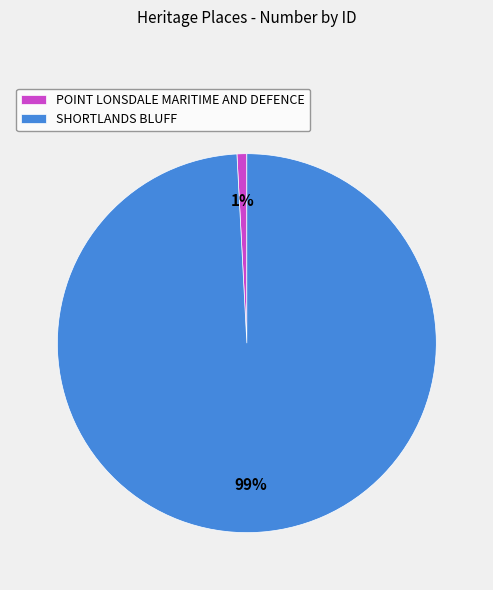

Which slice is the smallest?

POINT LONSDALE MARITIME AND DEFENCE